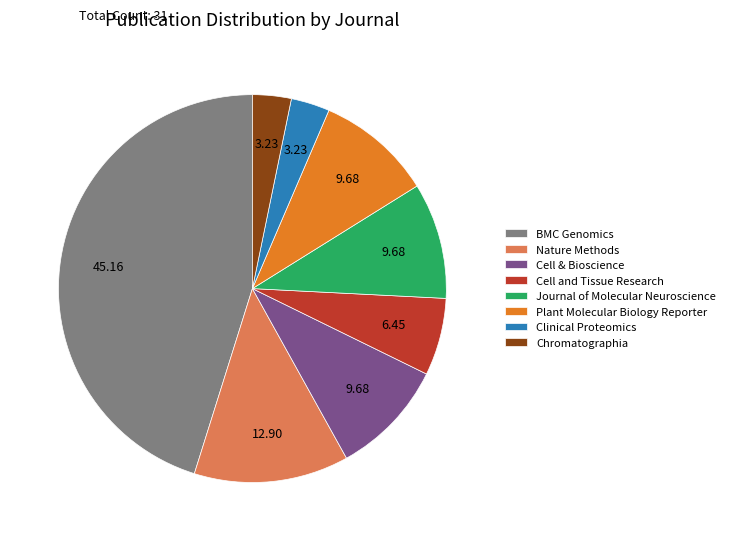

Between Cell & Bioscience and Clinical Proteomics, which is larger?

Cell & Bioscience